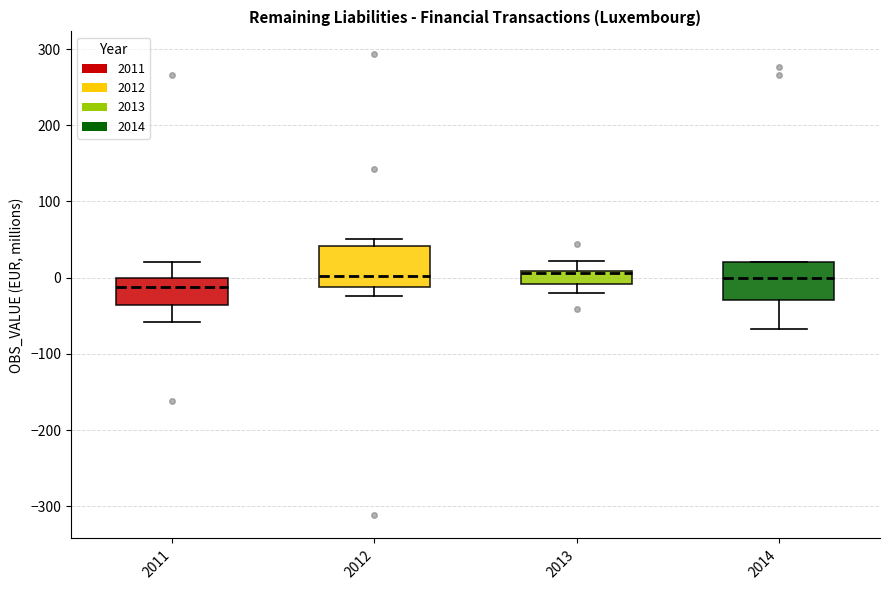

Where does the median line of the box at x = 2014 sit on the y-axis? The values are not printed on the chart, so give them approximately, as read against the axis.

0